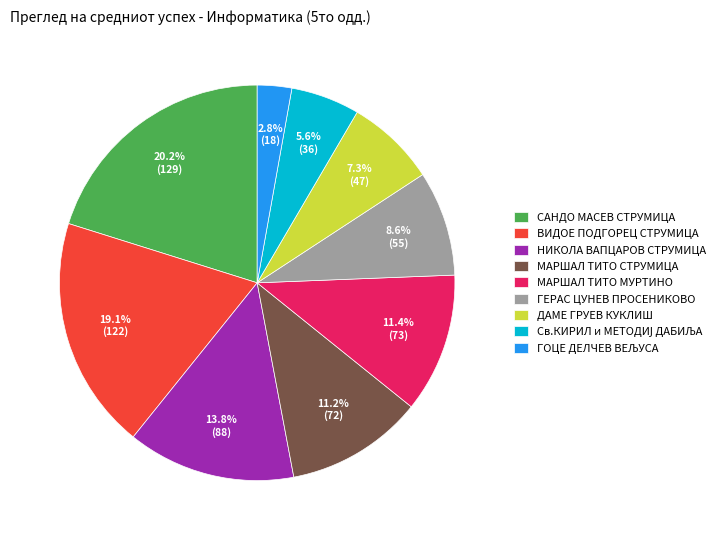

Which has a higher value, ГЕРАС ЦУНЕВ ПРОСЕНИКОВО or МАРШАЛ ТИТО МУРТИНО?

МАРШАЛ ТИТО МУРТИНО